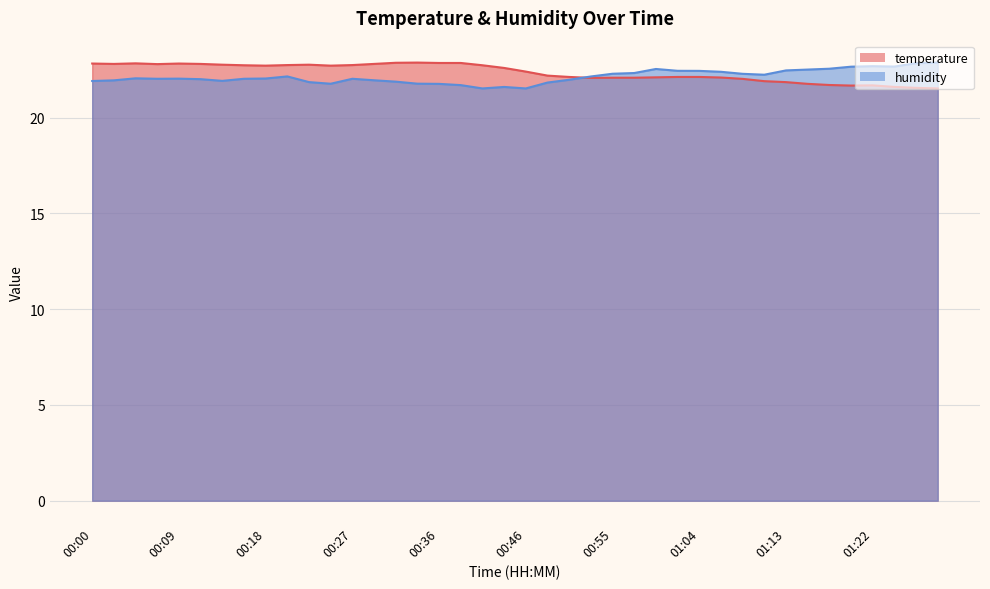

Where is humidity nearest to the value 22?

00:12